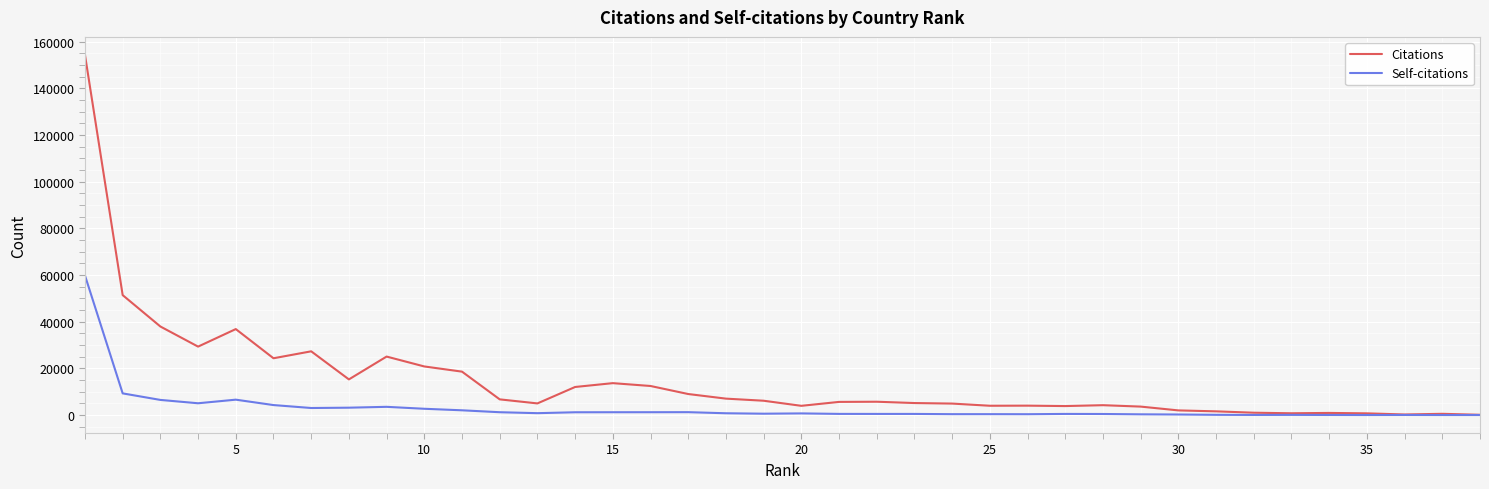

Which series has the widest spread of values?

Citations